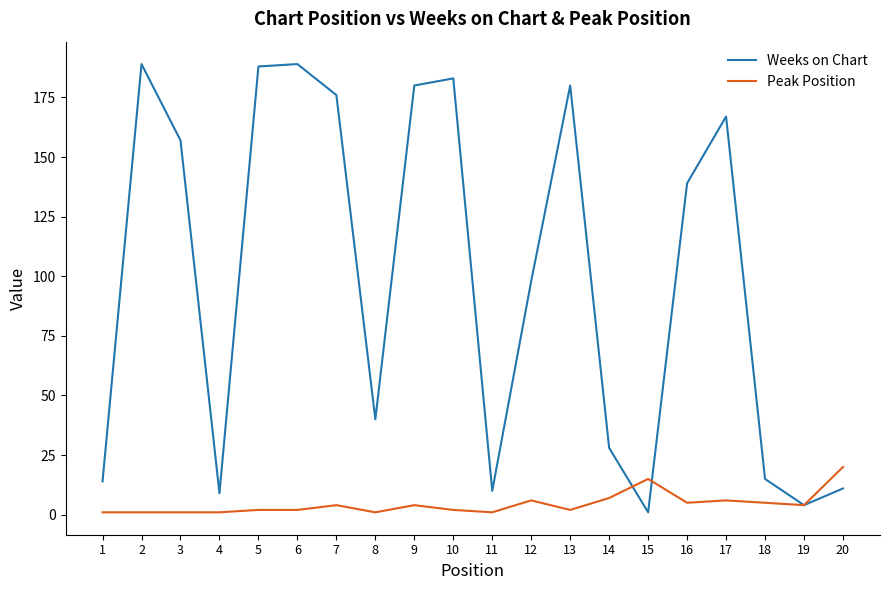

How many categories are shown in the chart?

20